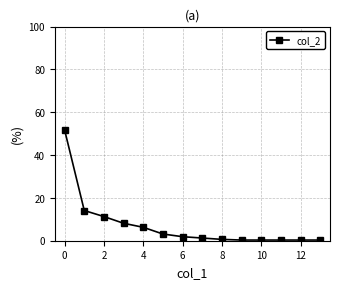

What is the greatest value displayed?

51.7